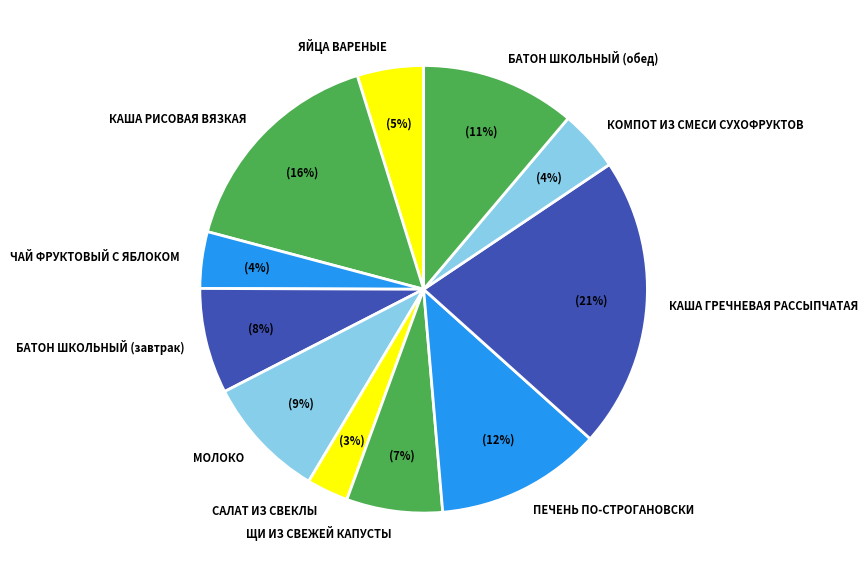

Do КАША РИСОВАЯ ВЯЗКАЯ and БАТОН ШКОЛЬНЫЙ (завтрак) together represent more than half of the pie?

No